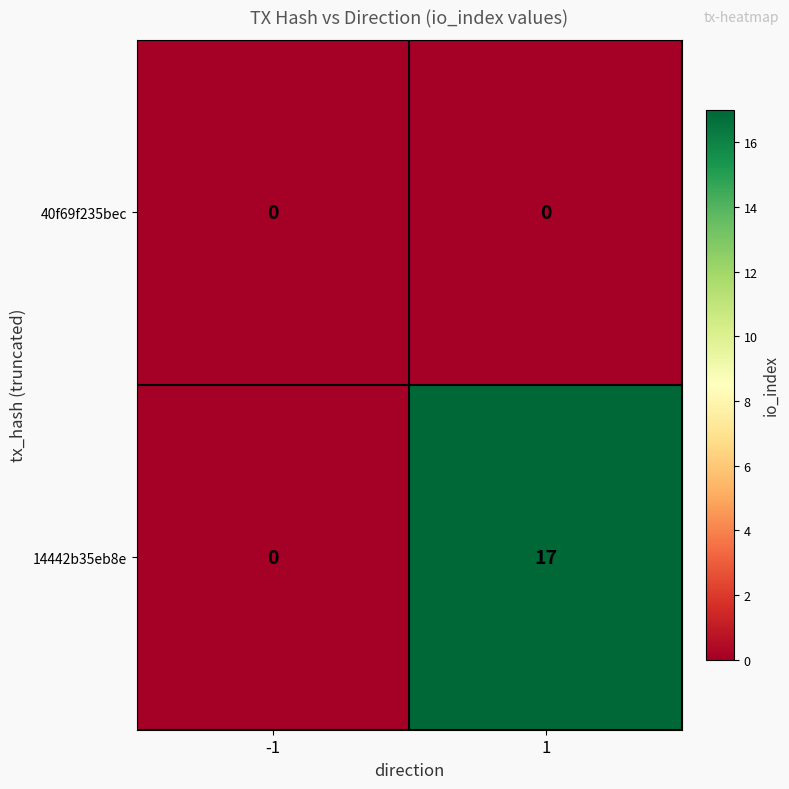

How many data points does each series have?

2